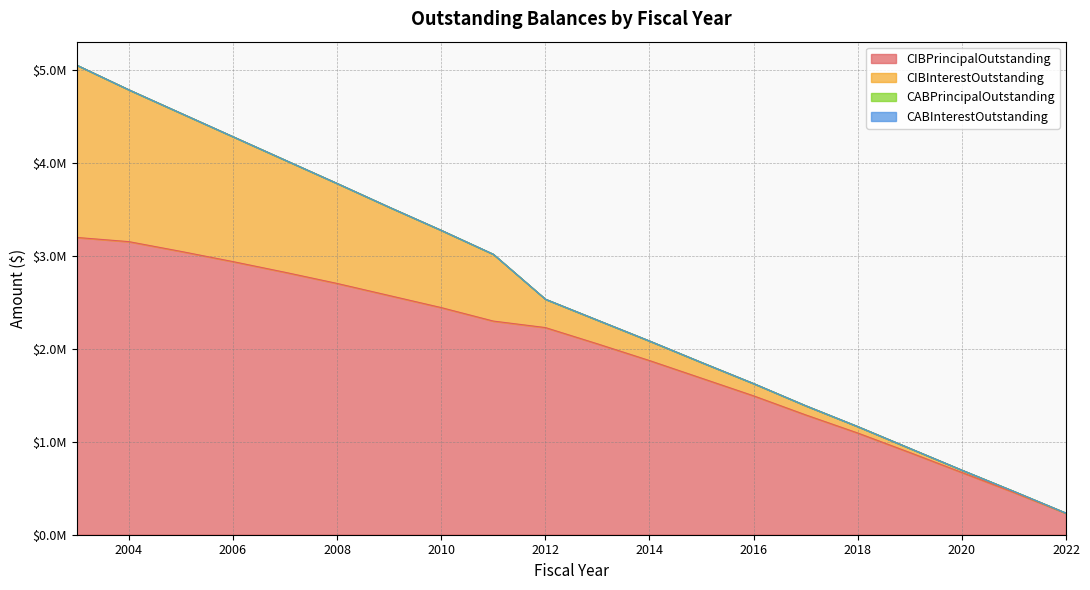

Does the chart have visible grid lines?

Yes